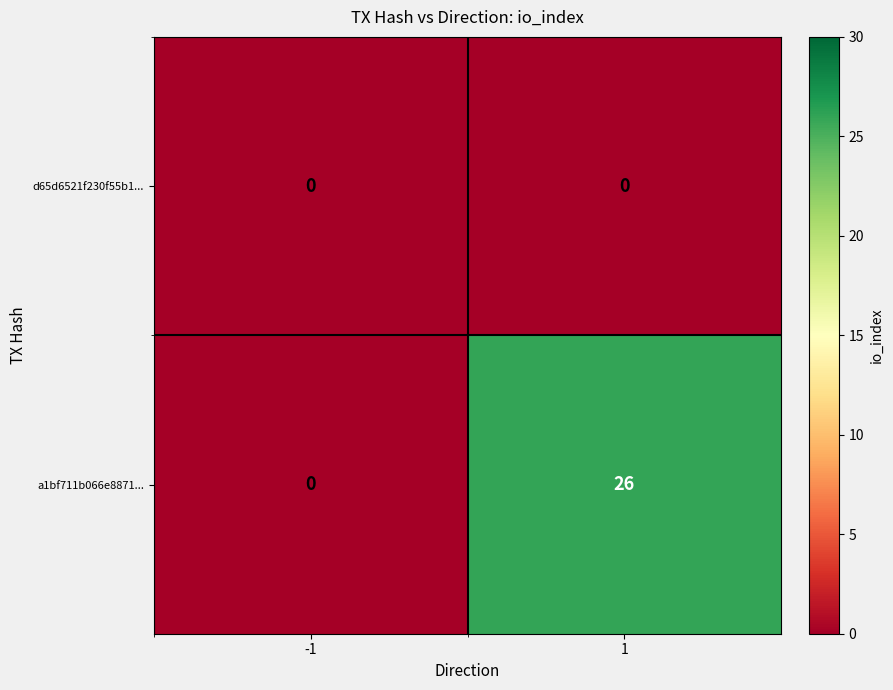

Which series has the largest total across all categories?

a1bf711b066e8871...